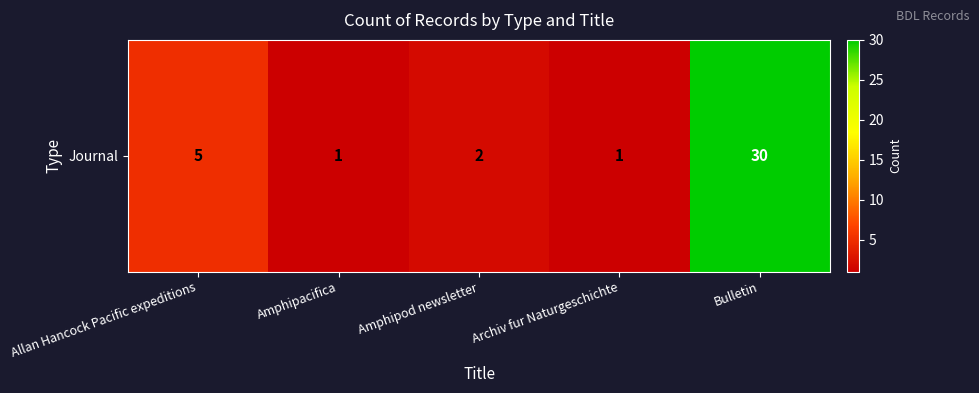

What is the maximum value shown in the chart?

30